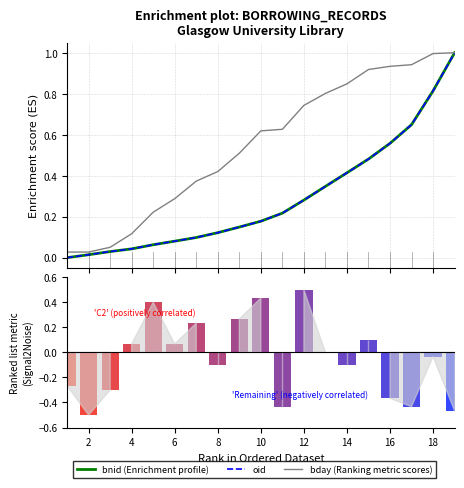

Are the bars grouped side by side (vs. stacked)?

Yes